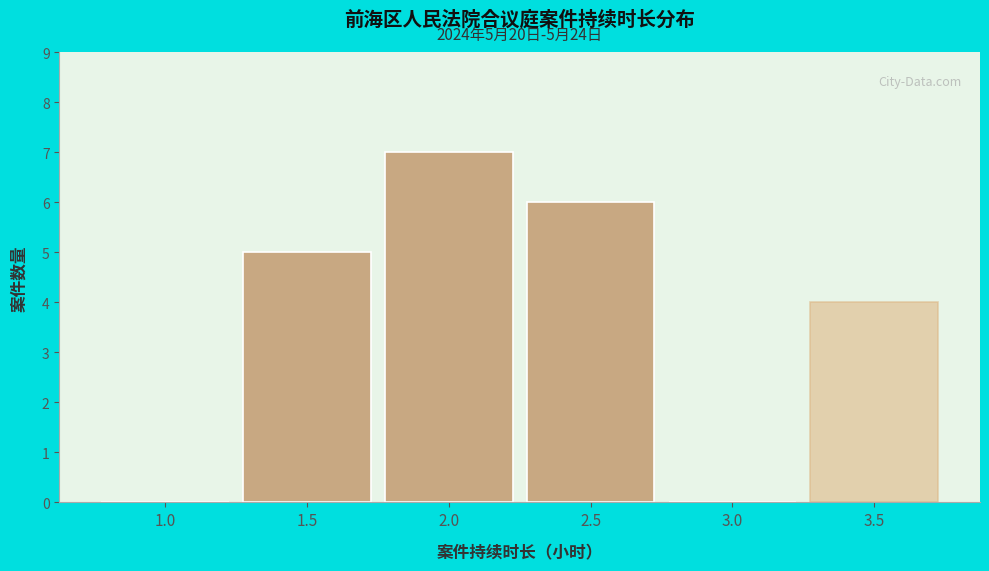

Over which range of the x-axis is the bar tallest?

1.75 to 2.25